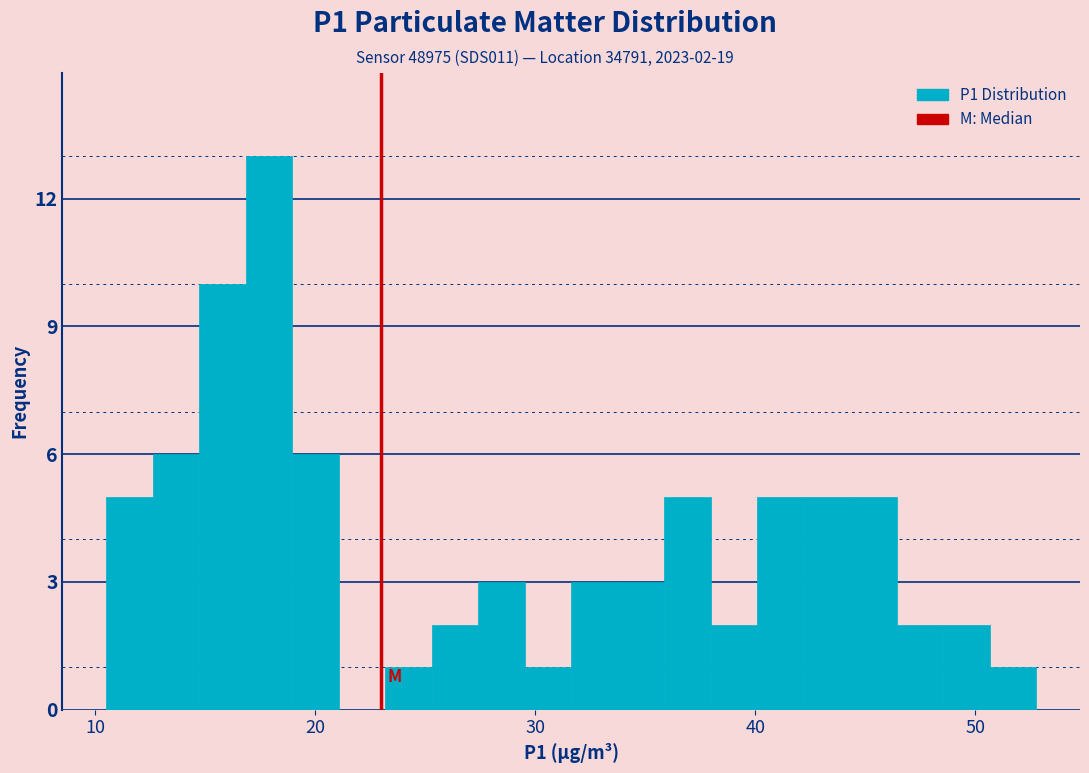

Around what value on the x-axis is the tallest bar? Give the approximate position of its centre, as read against the axis.

18